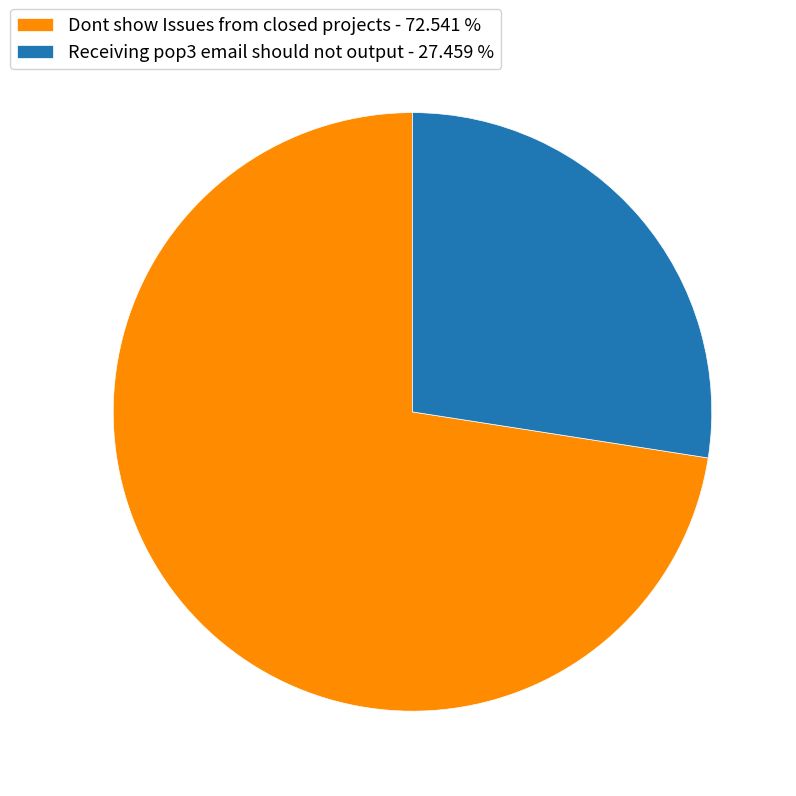

Combined, do Receiving pop3 email should not output - 27.459 % and Dont show Issues from closed projects - 72.541 % account for over 50%?

Yes